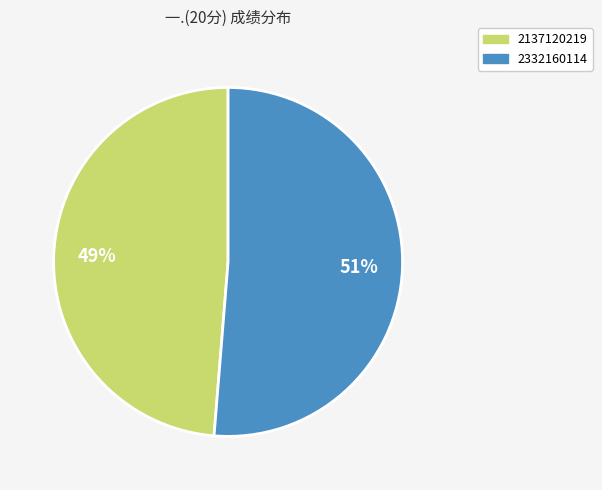

Rank the categories by value from highest to lowest.

2332160114, 2137120219